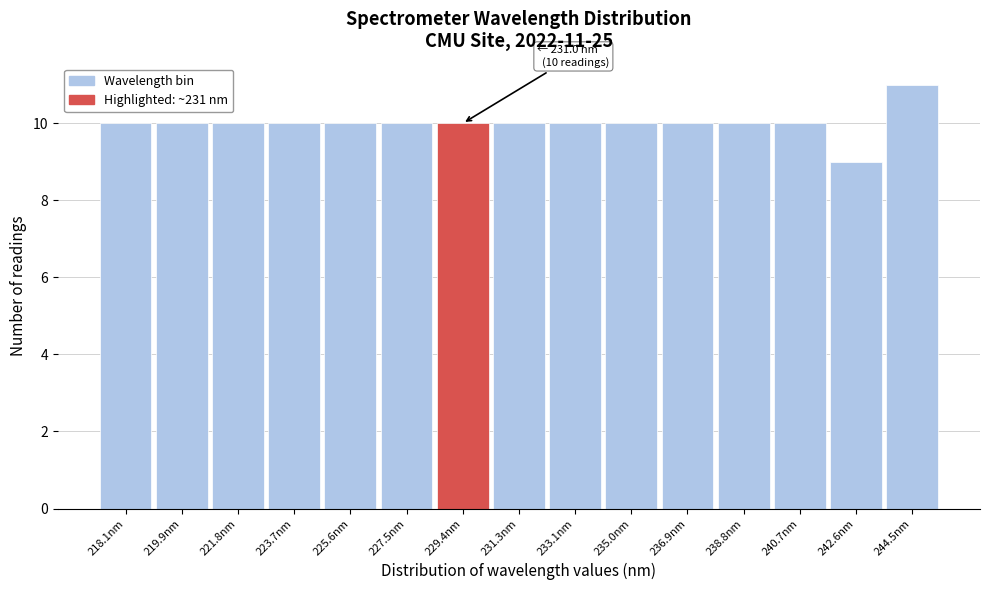

Reading right to left, transcribe all the data shown in this chart.

244.5nm=11	242.6nm=9	240.7nm=10	238.8nm=10	236.9nm=10	235.0nm=10	233.1nm=10	231.3nm=10	229.4nm=10	227.5nm=10	225.6nm=10	223.7nm=10	221.8nm=10	219.9nm=10	218.1nm=10